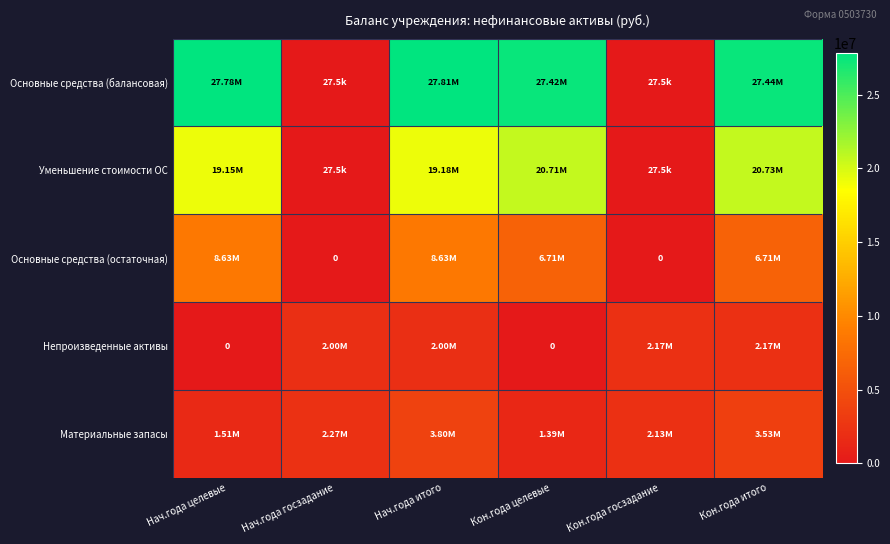

Which series has the largest total across all categories?

Основные средства (балансовая)